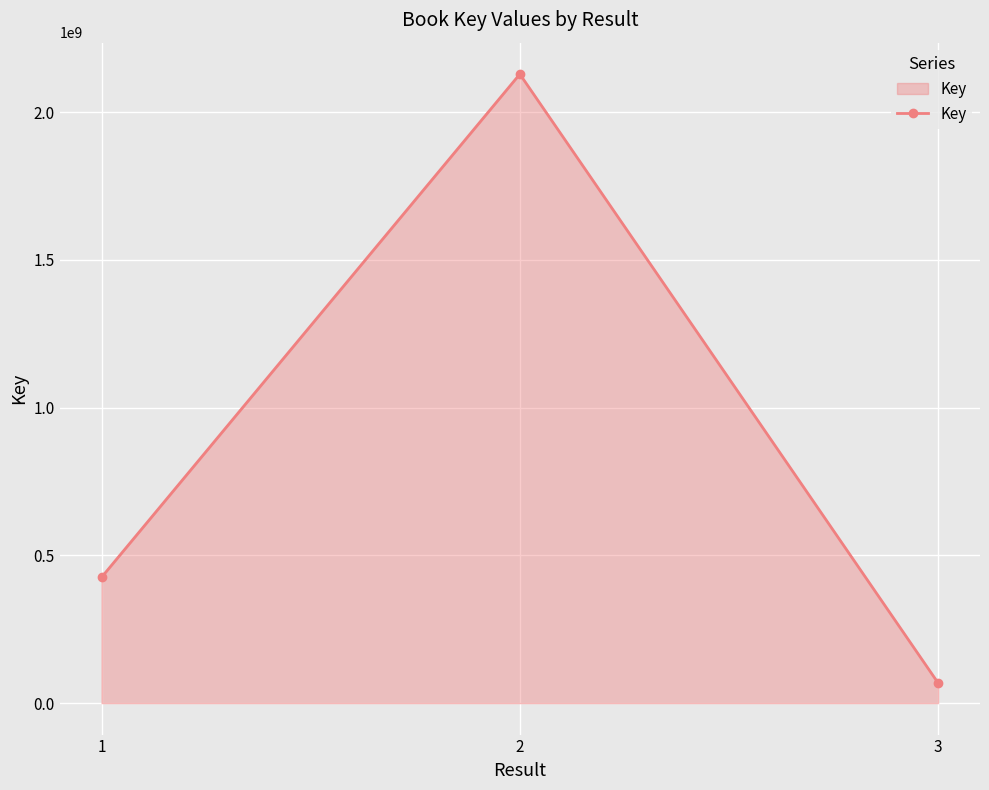

Which has a higher value, 2 or 1?

2